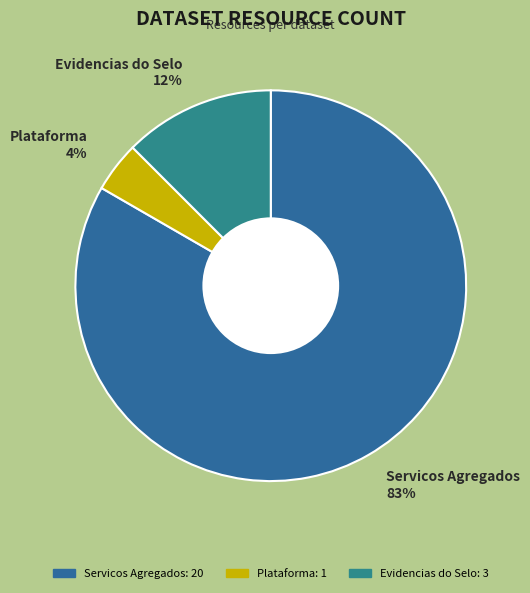

What is the ratio of the value at Plataforma to the value at Evidencias do Selo?

0.3